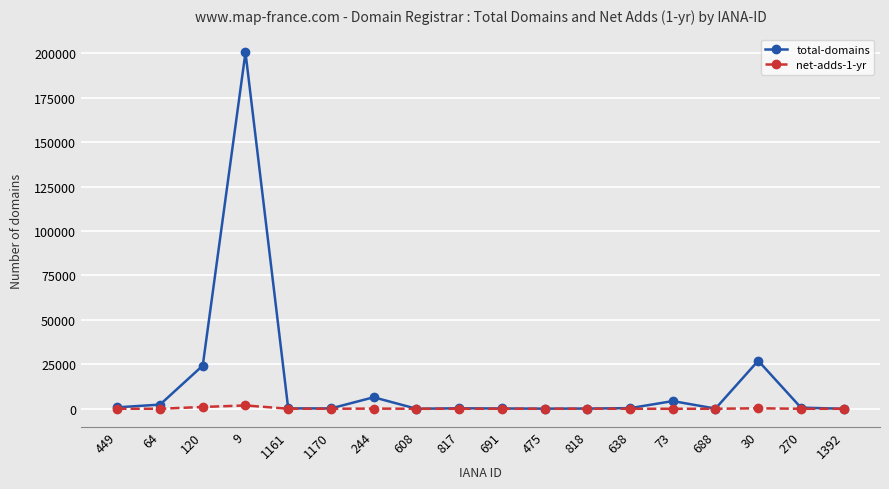

In net-adds-1-yr, how many points are higher than both neighbors (excluding endpoints)?

5